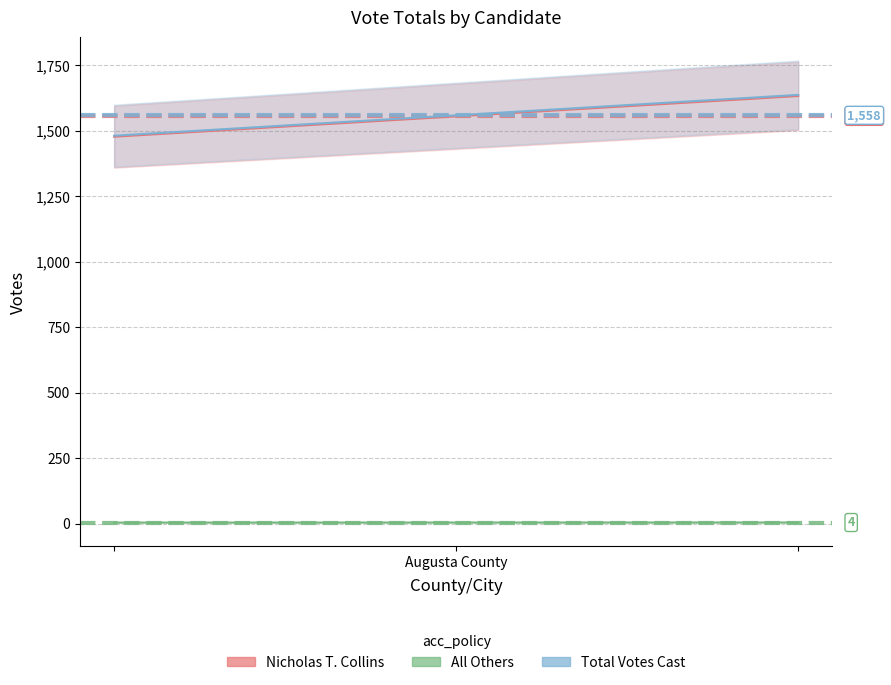

Is it true that All Others equals 7.4 at 2?

False